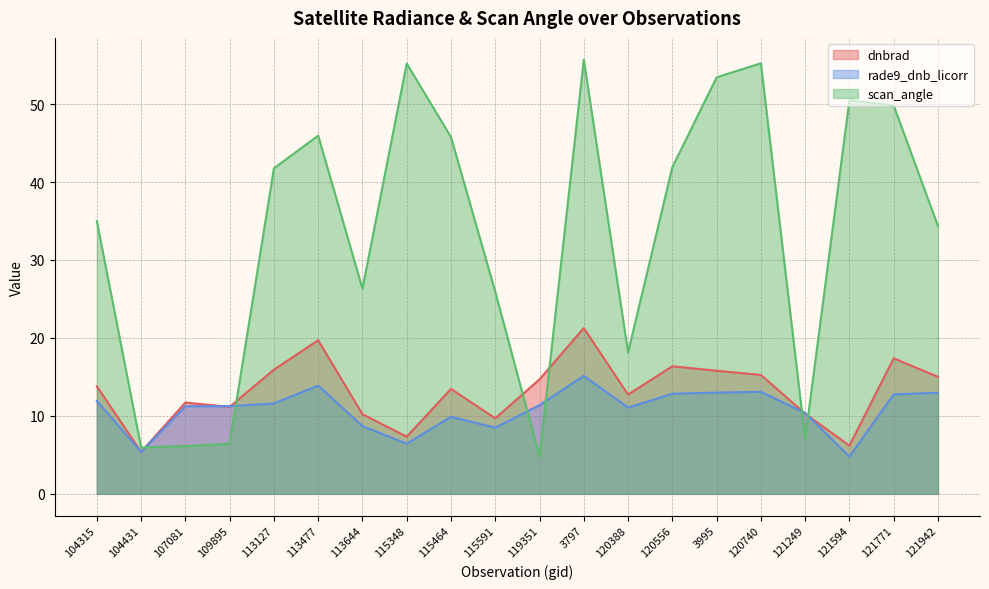

True or false: rade9_dnb_licorr has a value of 8.7 at 113644.

True